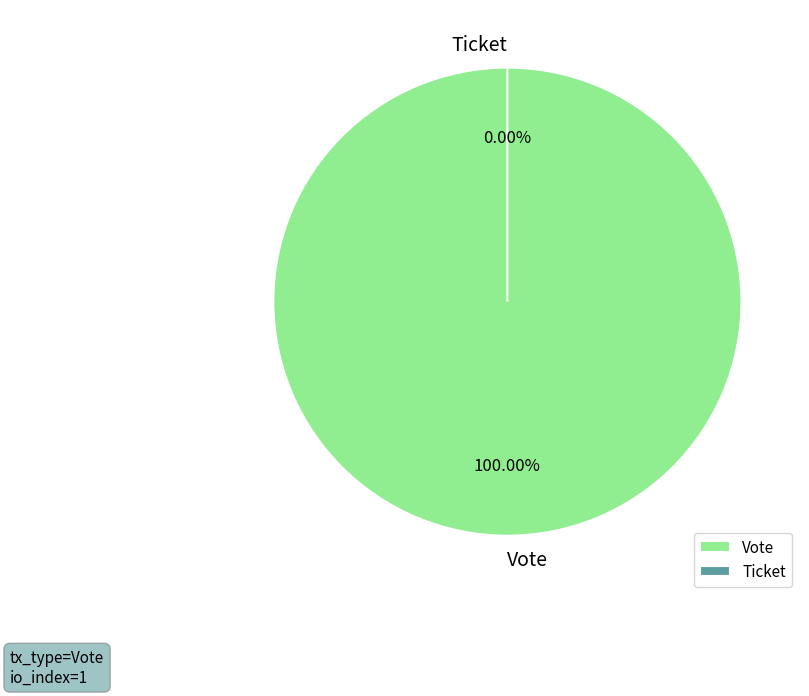

Count the number of slices in the pie.

2